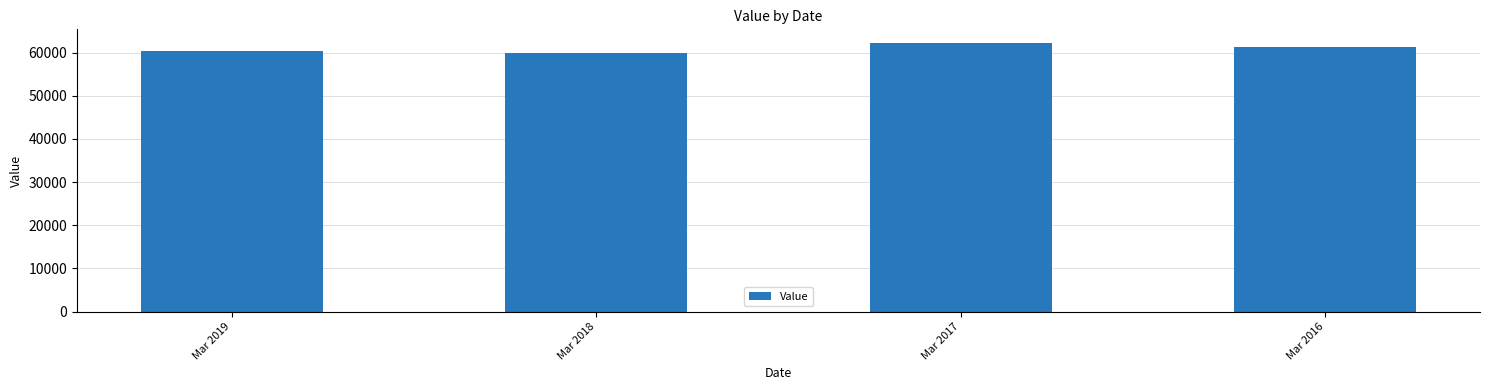

Reading left to right, what are all the values shown in this chart?

60500	59900	62300	61400